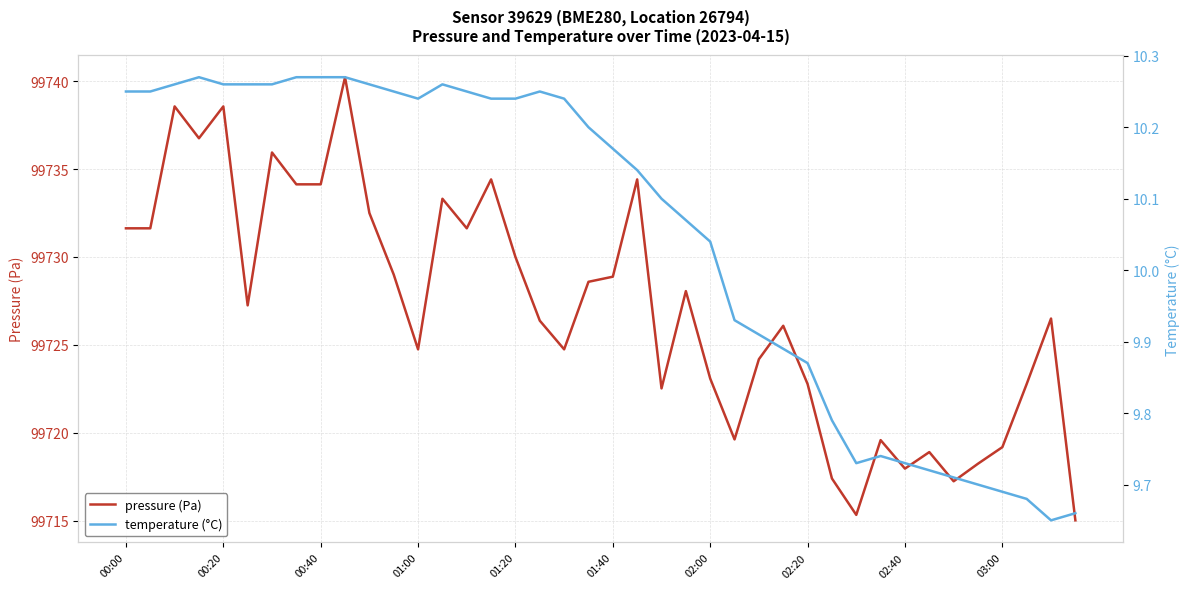

What is the approximate value of pressure (Pa) at 10?

99732.5